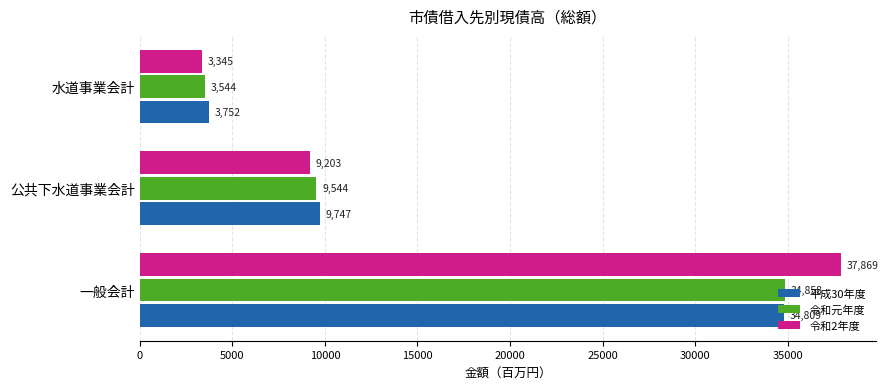

How many series are shown in this chart?

3